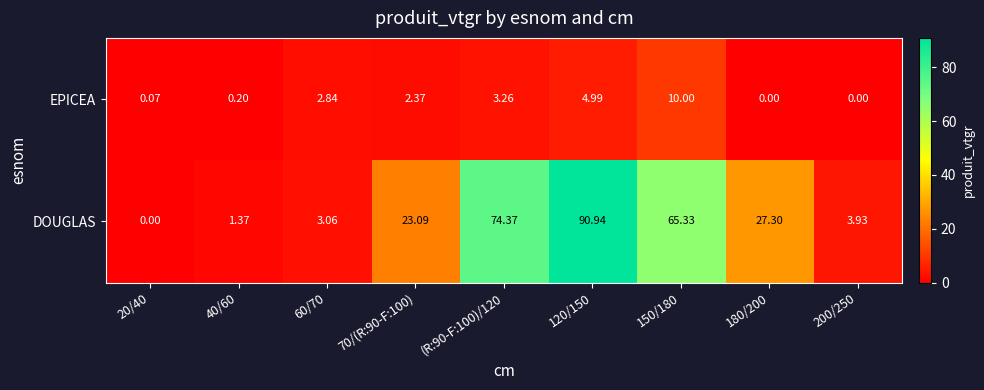

Which series has the largest range (max minus min)?

DOUGLAS